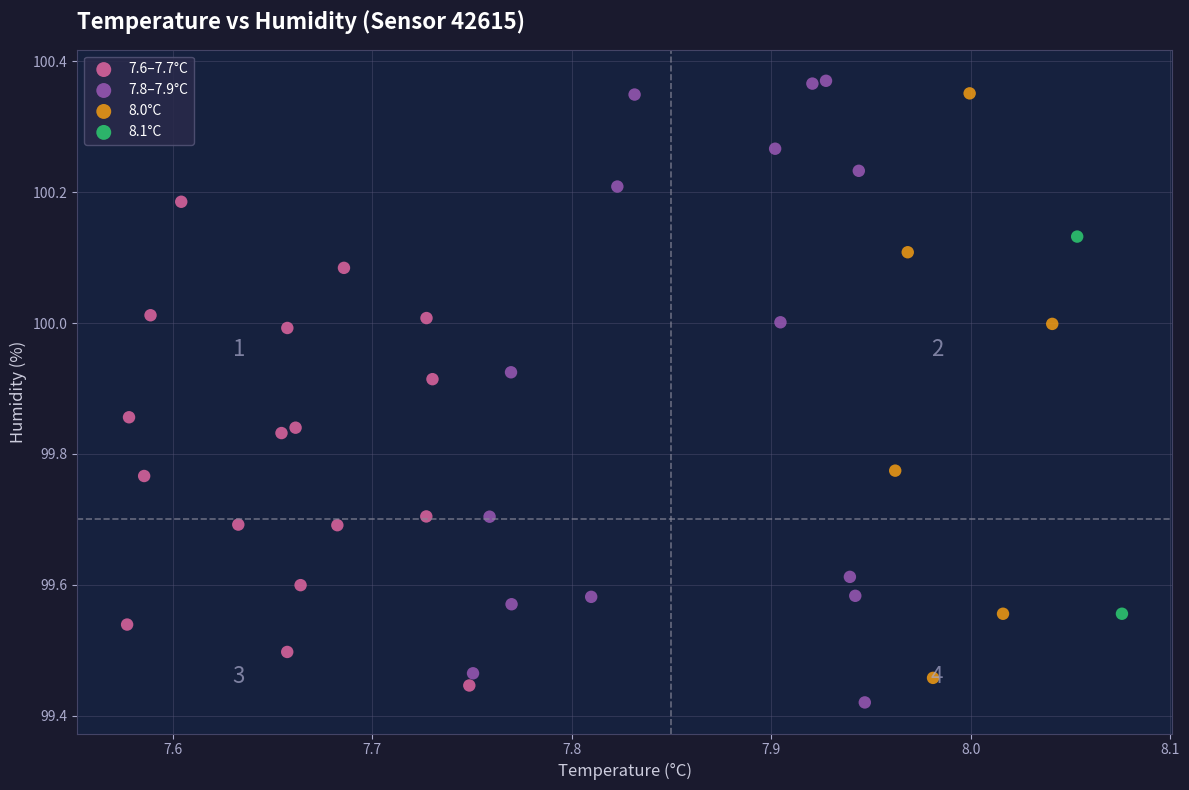

What are all the series names shown in the legend?

7.6–7.7°C, 7.8–7.9°C, 8.0°C, 8.1°C